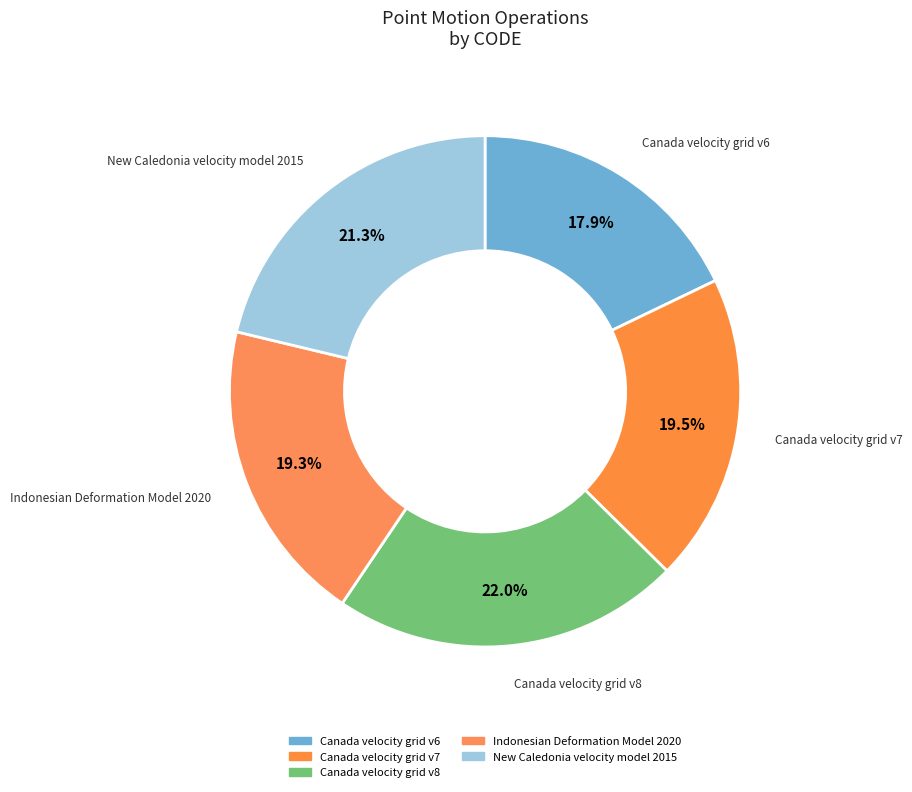

Is there a majority slice in this chart?

No